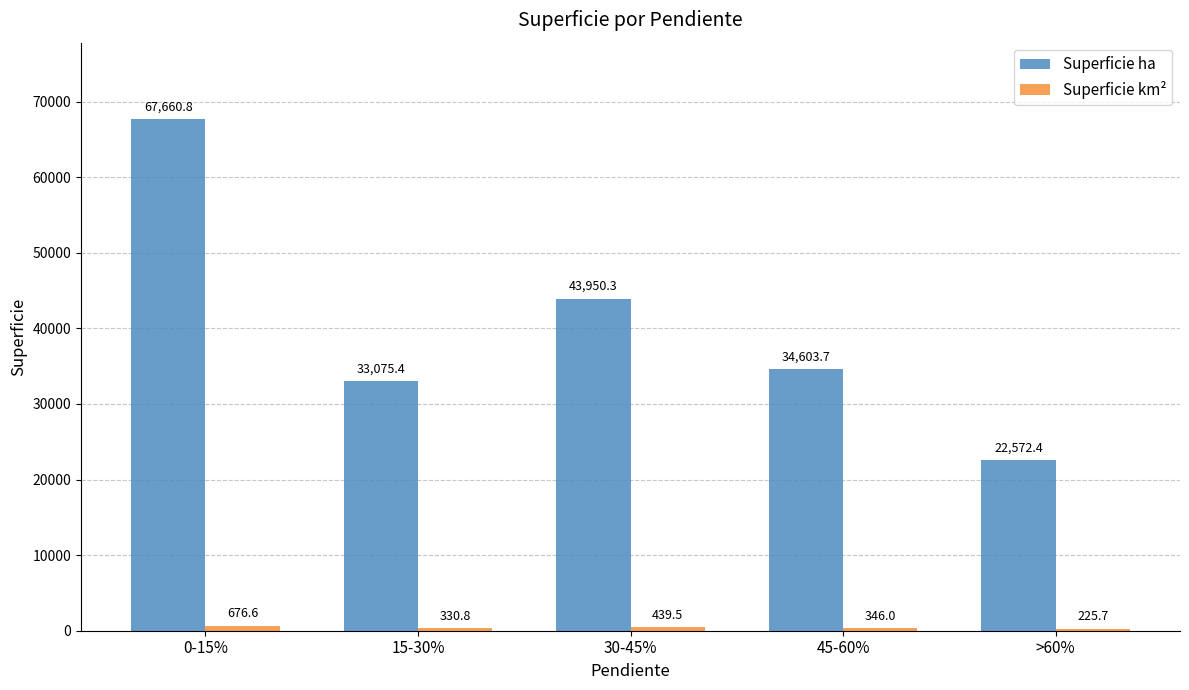

At which category is the sum across all series the highest?

0-15%